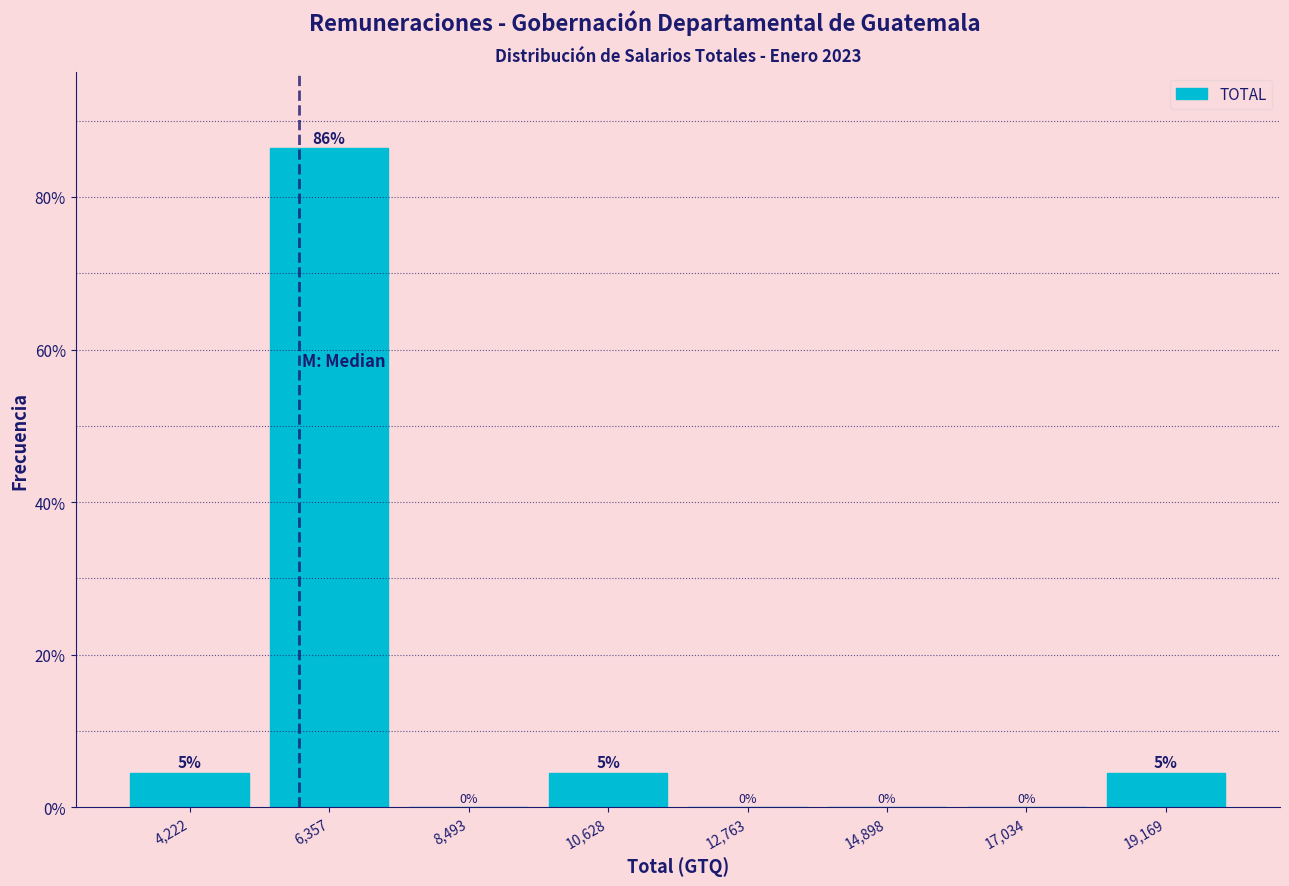

Over which range of the x-axis is the bar tallest?

5500 to 7500